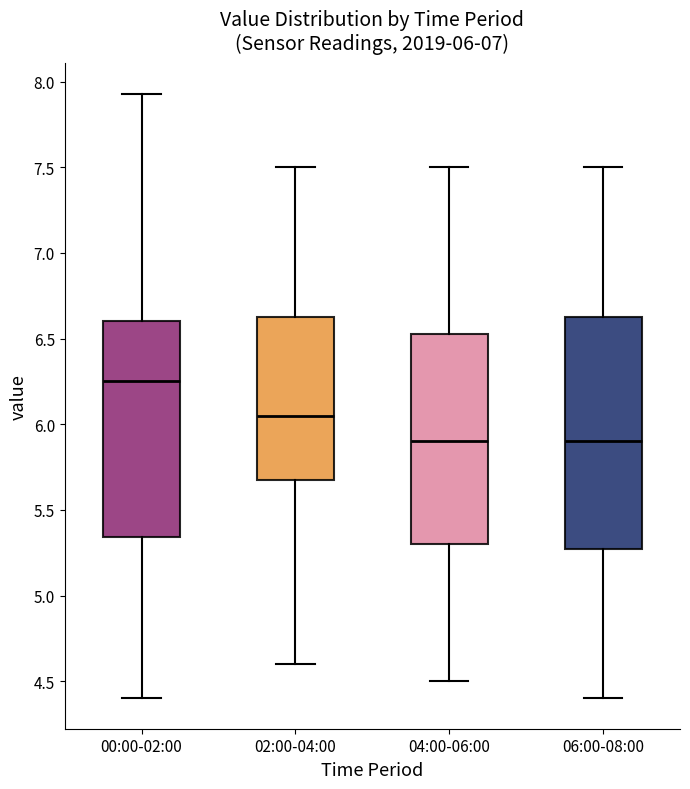

Which box has the highest median line?

00:00-02:00